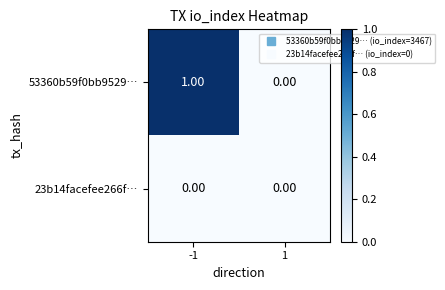

Rank the series by their average value, from highest to lowest.

53360b59f0bb9529…, 23b14facefee266f…